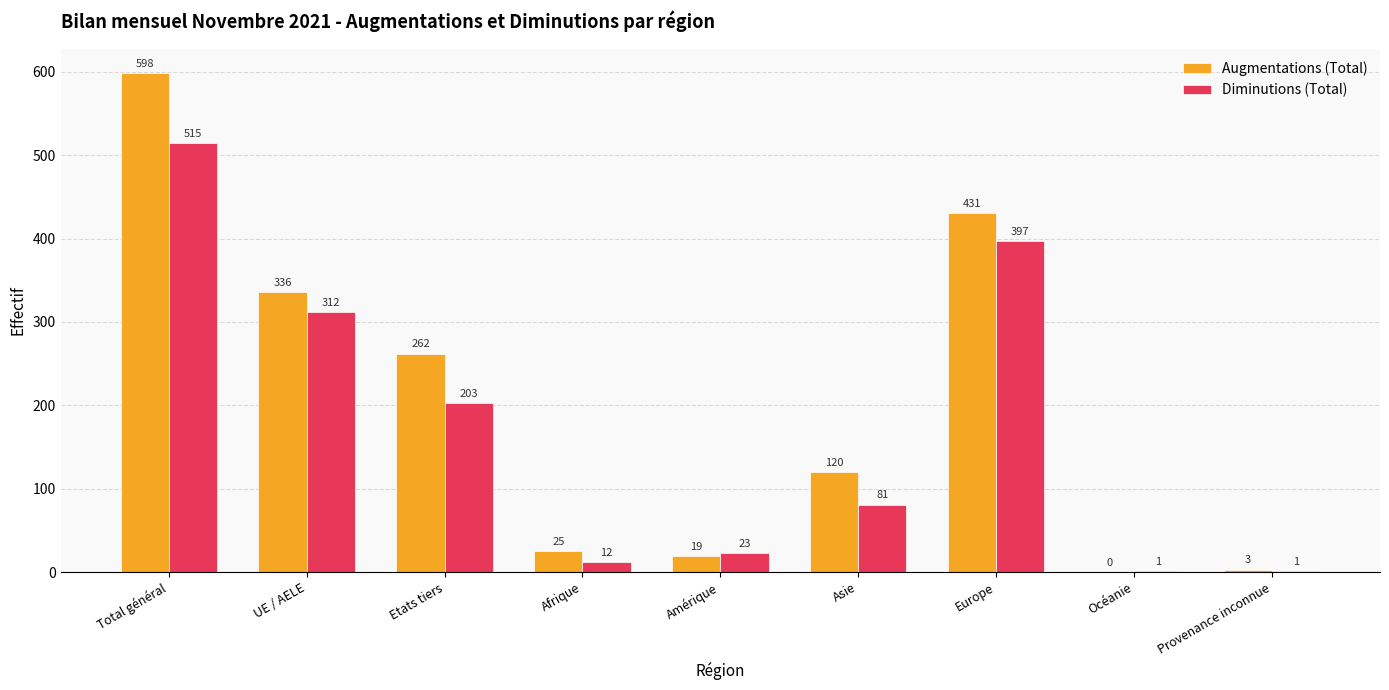

Count the number of categories in the chart.

9